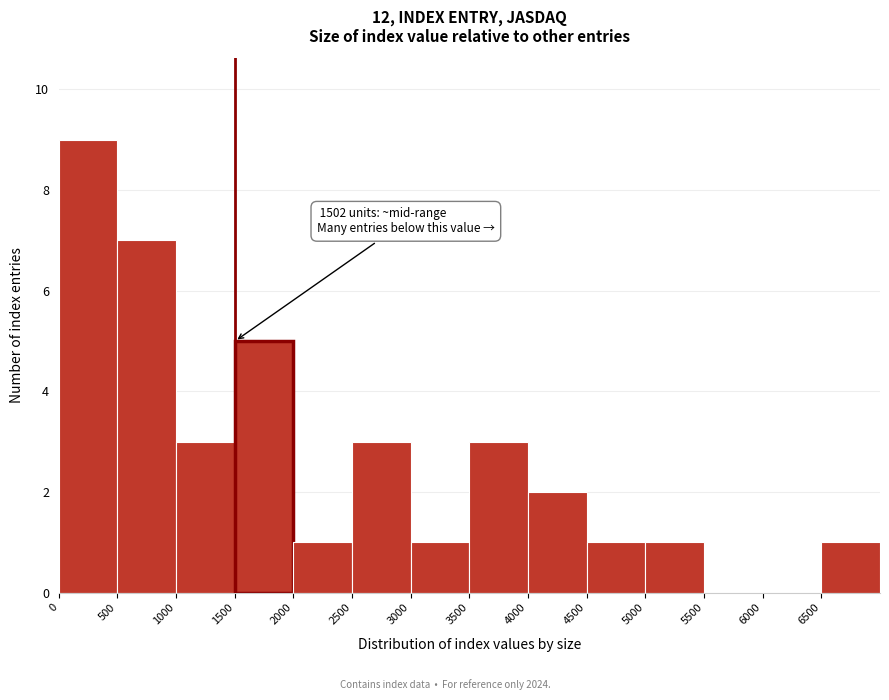

Which range on the x-axis has the tallest bar?

0 to 500